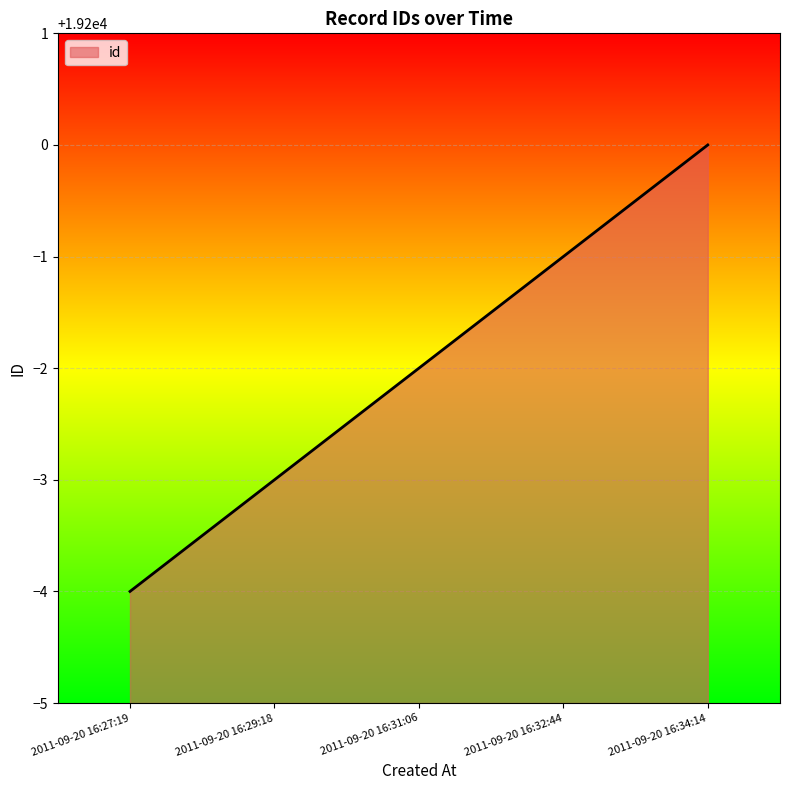

What is the change in value from 2011-09-20 16:31:06 to 2011-09-20 16:34:14?

+2